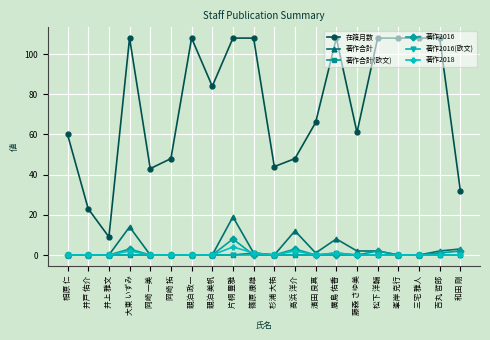

Which series has the largest range (max minus min)?

在籍月数